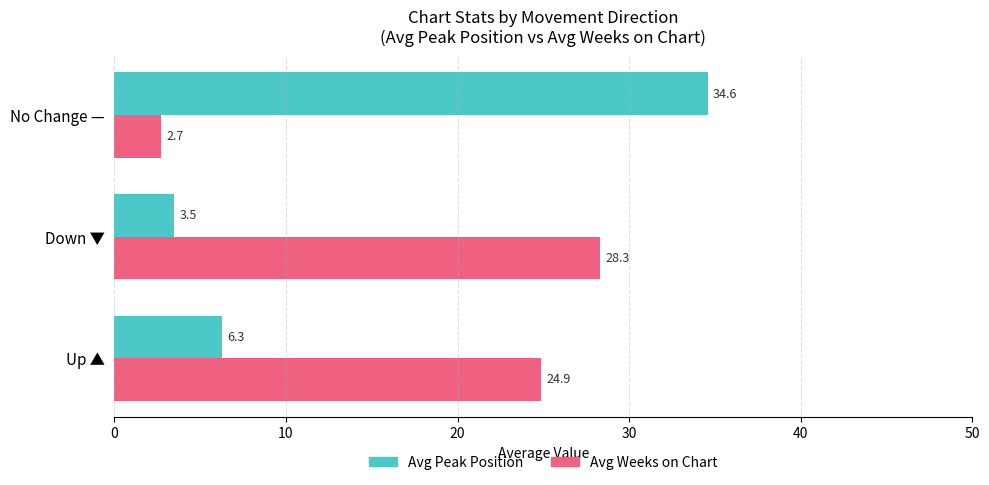

Which series has the largest range (max minus min)?

Avg Peak Position